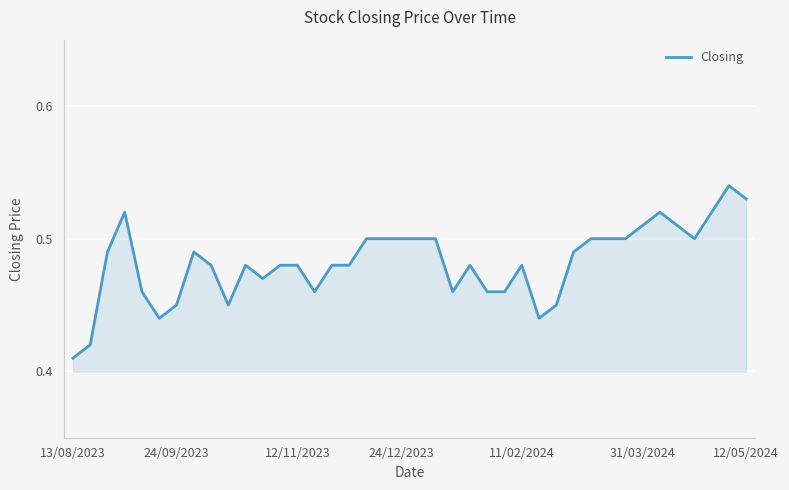

Does the chart have visible grid lines?

Yes